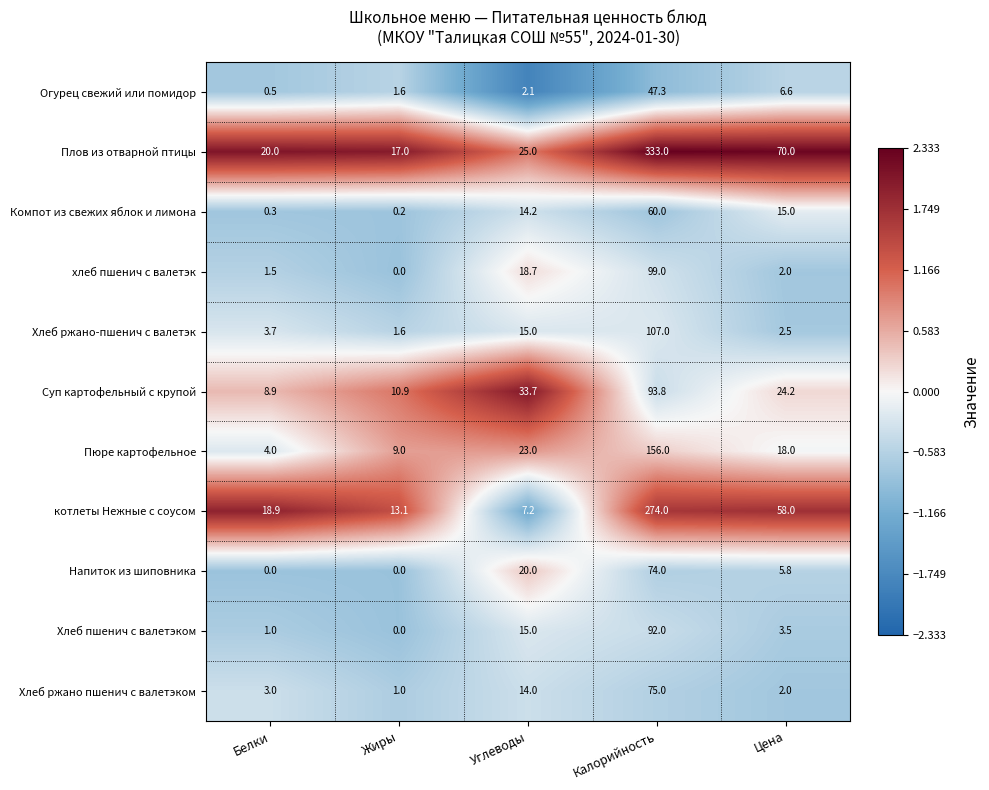

Rank the series by their maximum value, from lowest to highest.

Огурец свежий или помидор, Компот из свежих яблок и лимона, Напиток из шиповника, Хлеб ржано пшенич с валетэком, Хлеб пшенич с валетэком, Суп картофельный с крупой, хлеб пшенич с валетэк, Хлеб ржано-пшенич с валетэк, Пюре картофельное, котлеты Нежные с соусом, Плов из отварной птицы